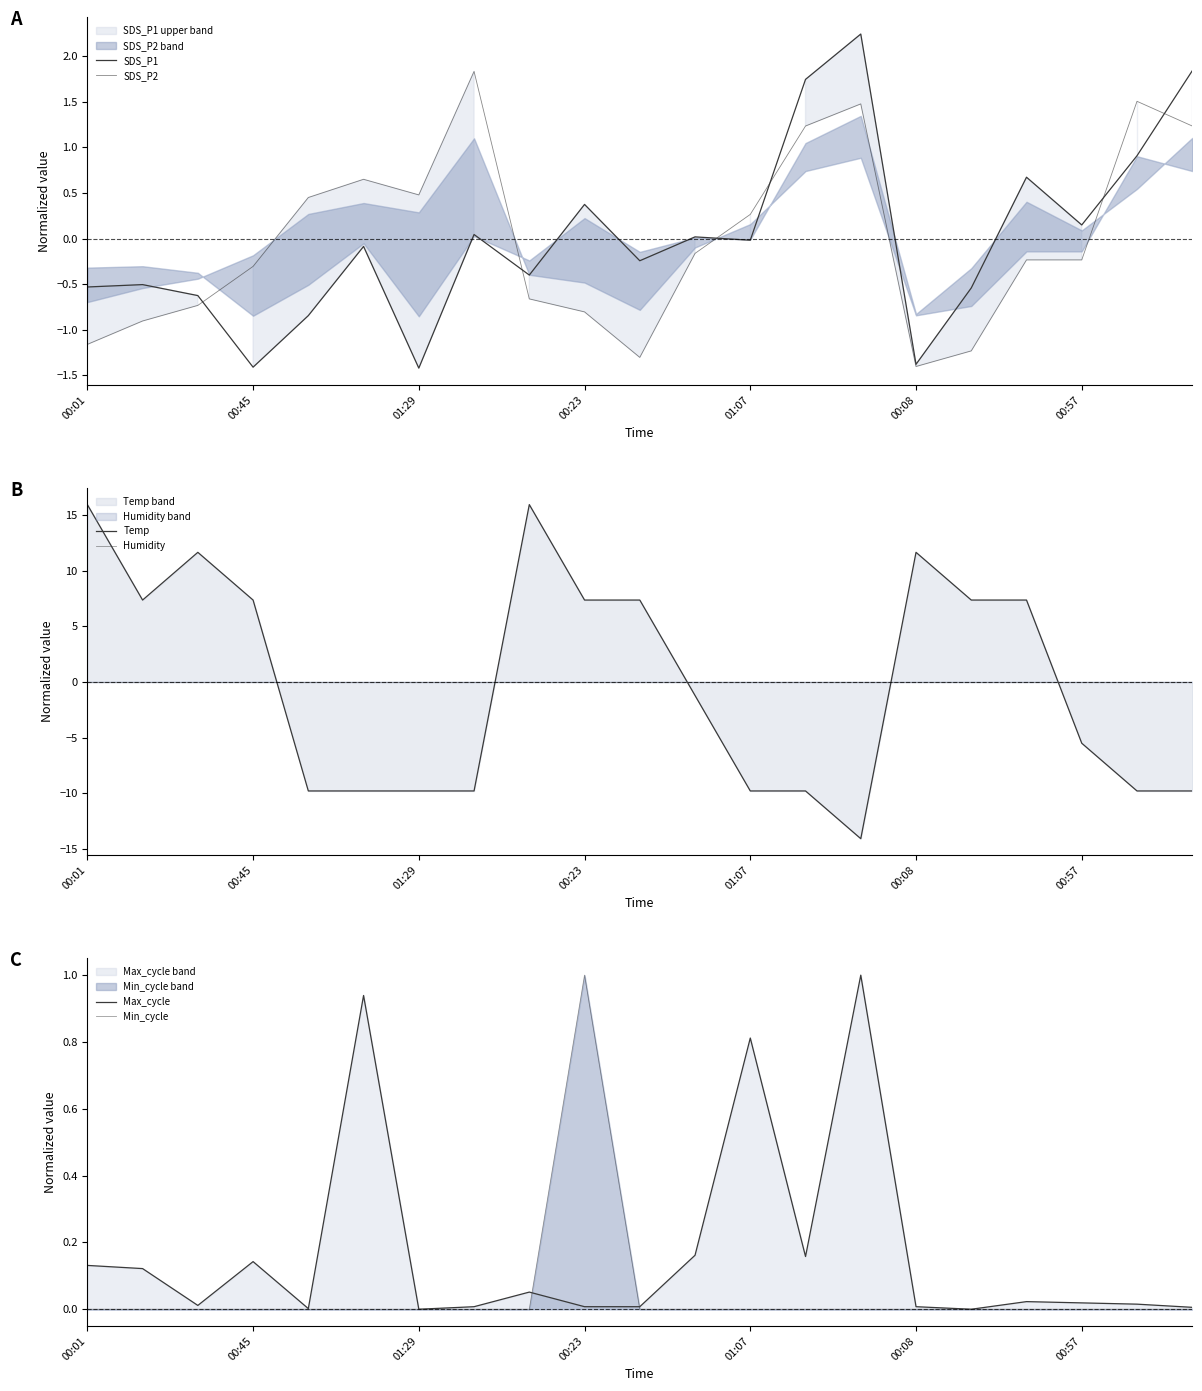

At which category is the sum across all series the highest?

8